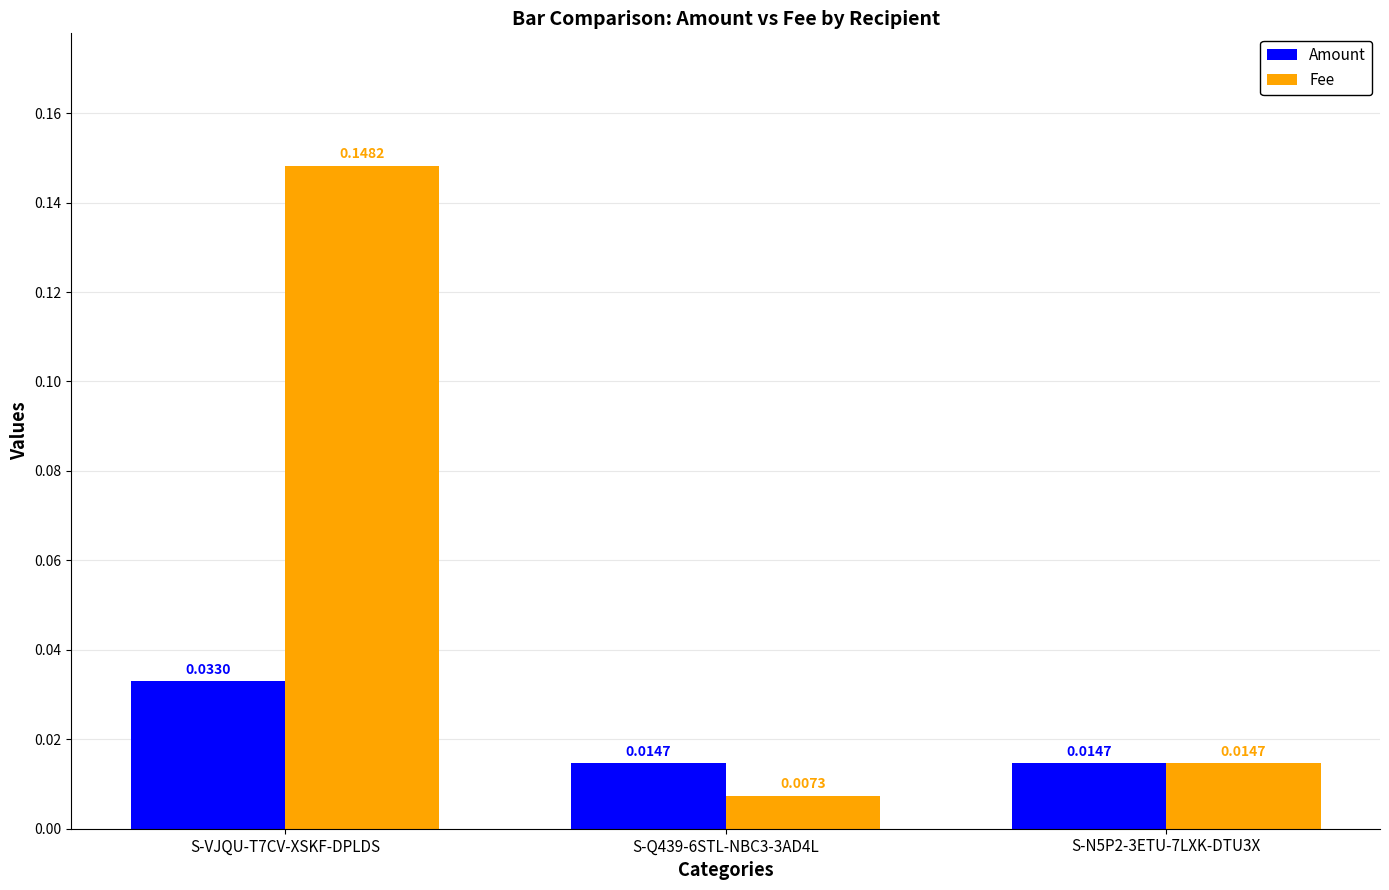

Which series changed the most between S-VJQU-T7CV-XSKF-DPLDS and S-Q439-6STL-NBC3-3AD4L?

Fee